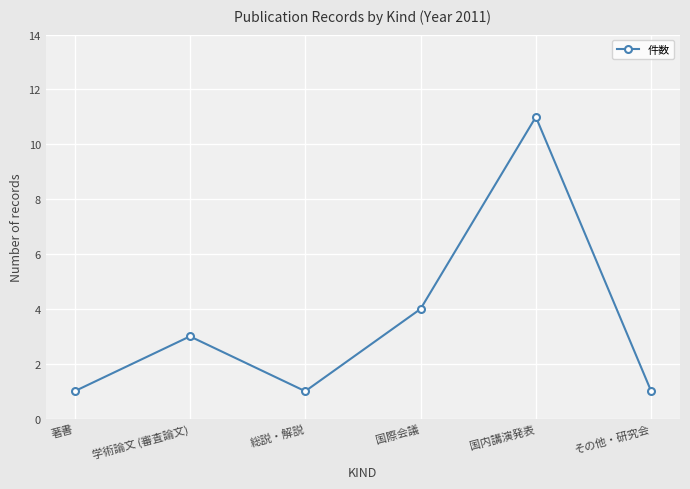

What is the sum of all values?

21